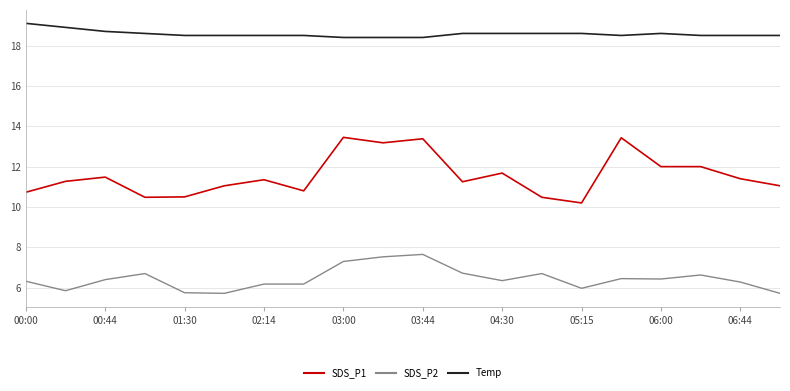

Which series has the widest spread of values?

SDS_P1